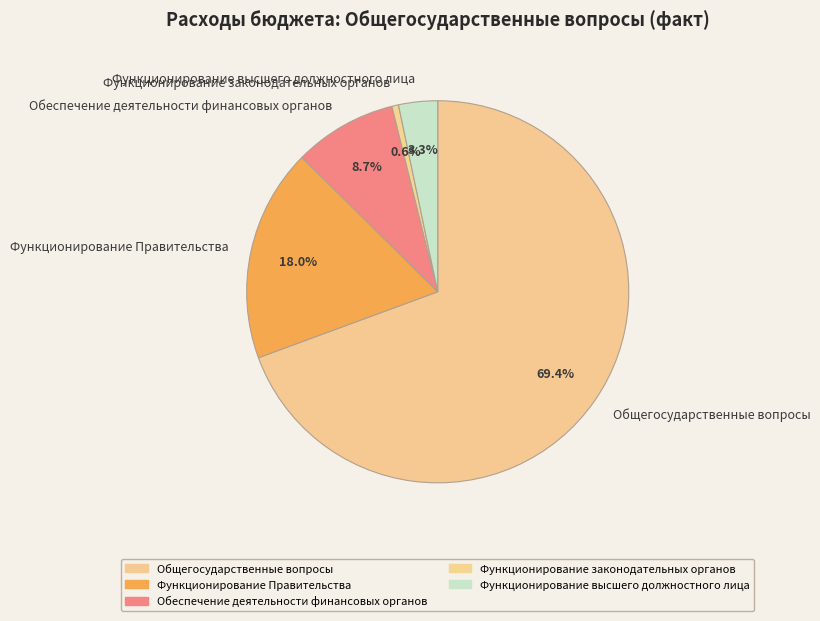

Which category has the smallest portion of the pie?

Функционирование законодательных органов